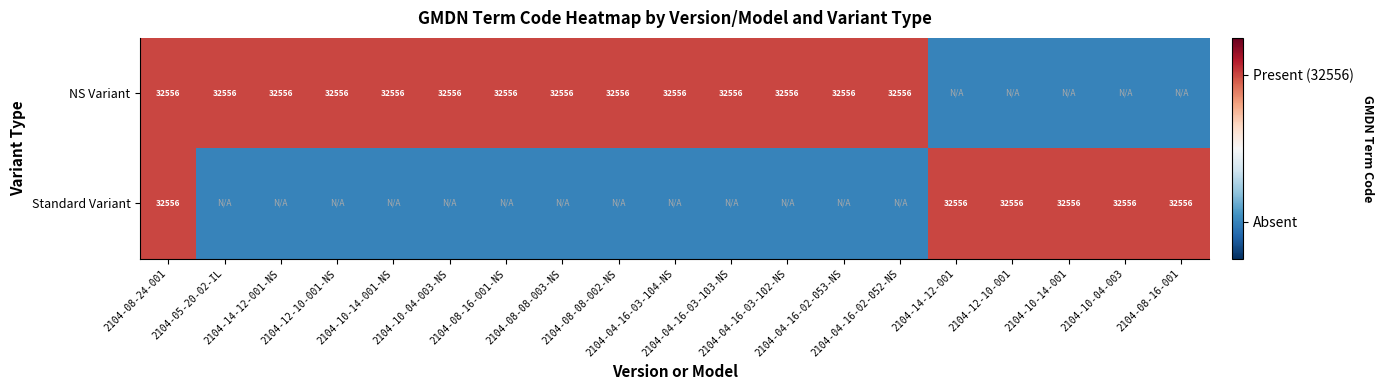

Read the NS Variant value at 2104-10-04-003.

-1